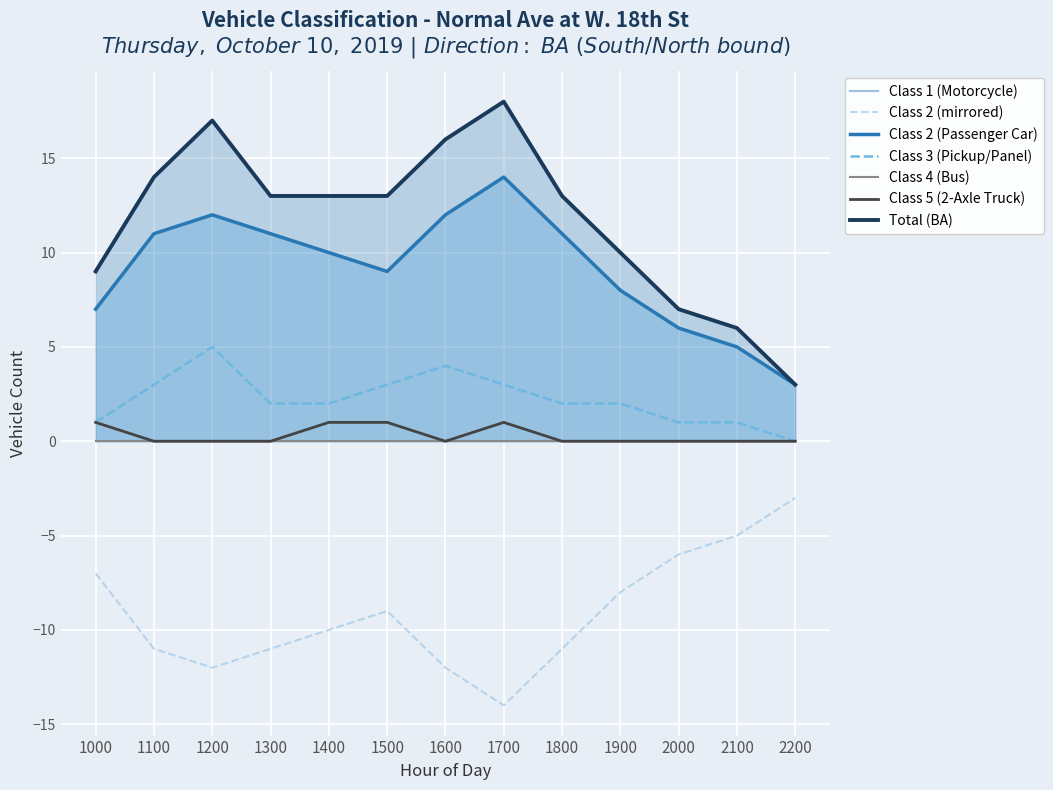

Between 1400 and 2000, which is larger?

2000